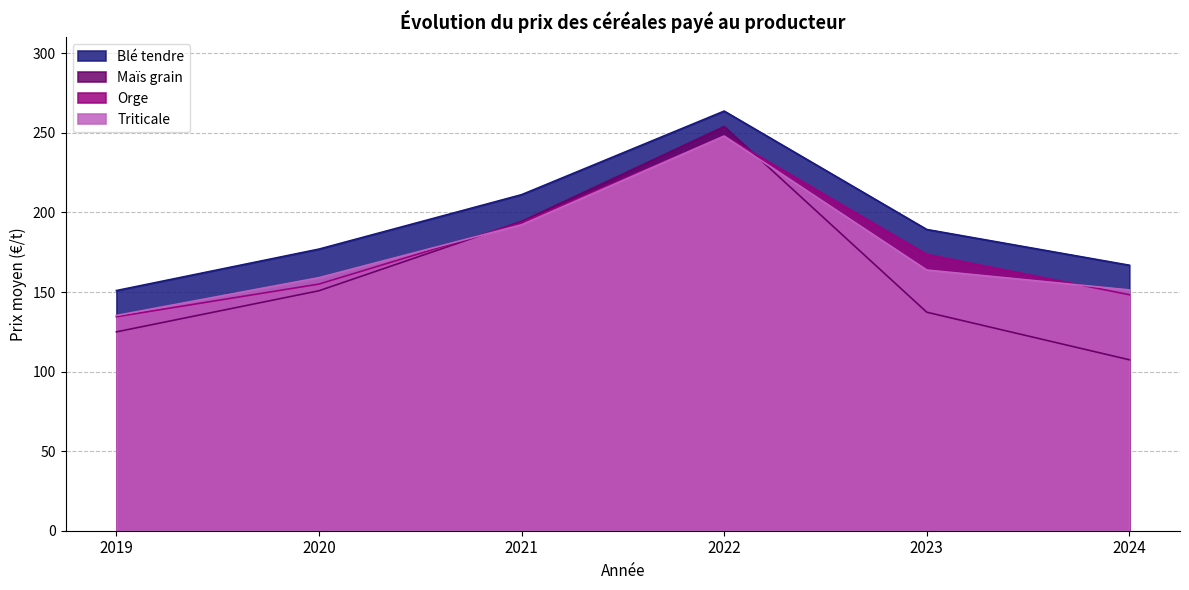

Between 2022 and 2021, which is larger?

2022